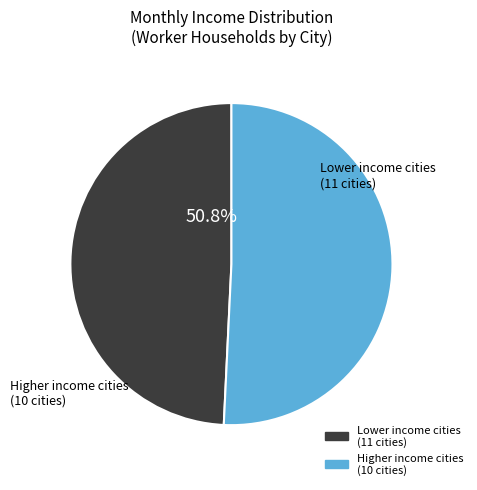

Is there a majority slice in this chart?

Yes